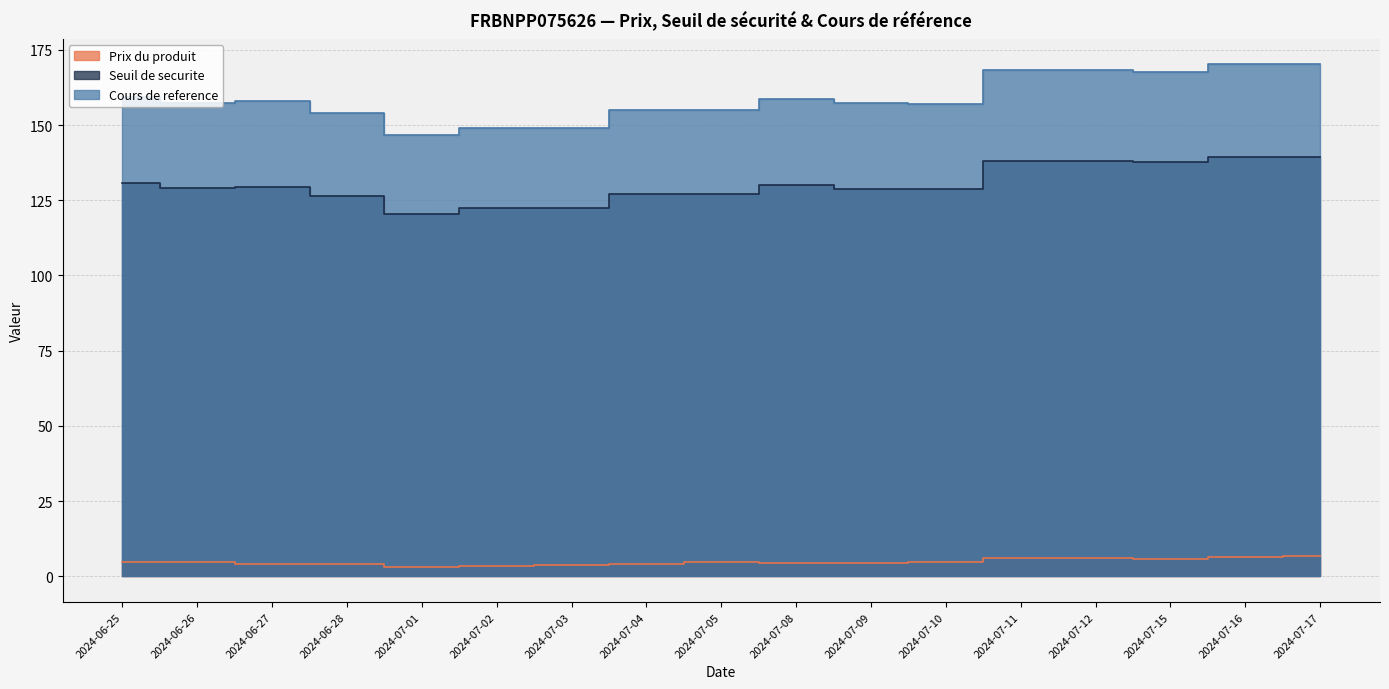

How many series are shown in this chart?

3